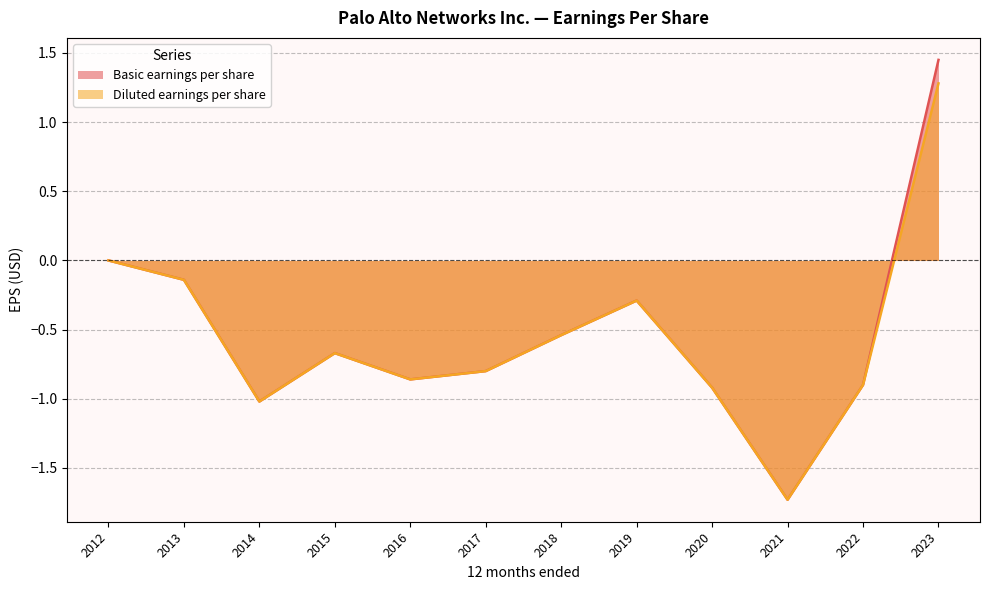

Is the value of Basic earnings per share at 2018 greater than the value of Diluted earnings per share at 2015?

Yes